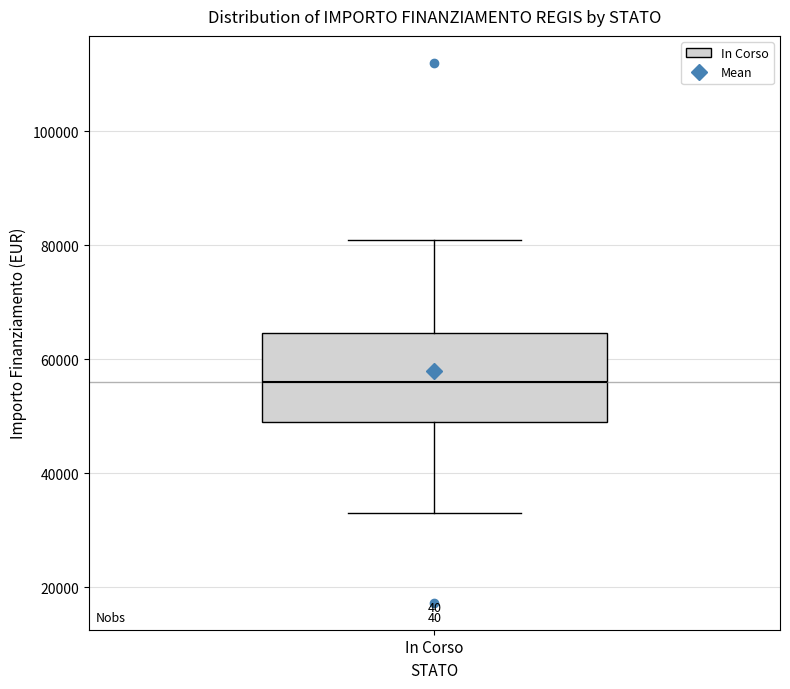

Where does the upper whisker of the box for In Corso end on the y-axis? The values are not printed on the chart, so give them approximately, as read against the axis.

80000